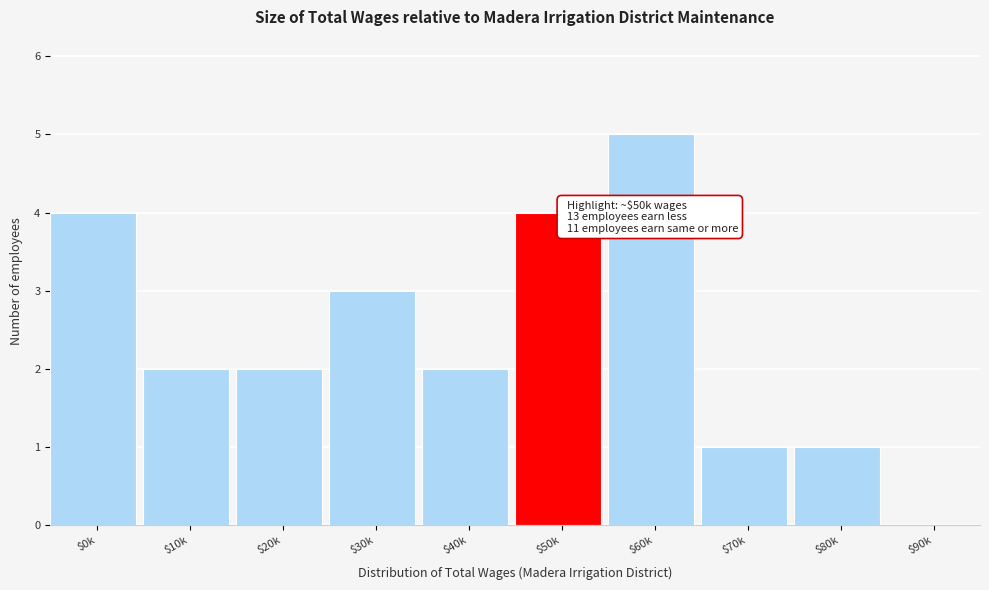

Read the value at $50k.

4